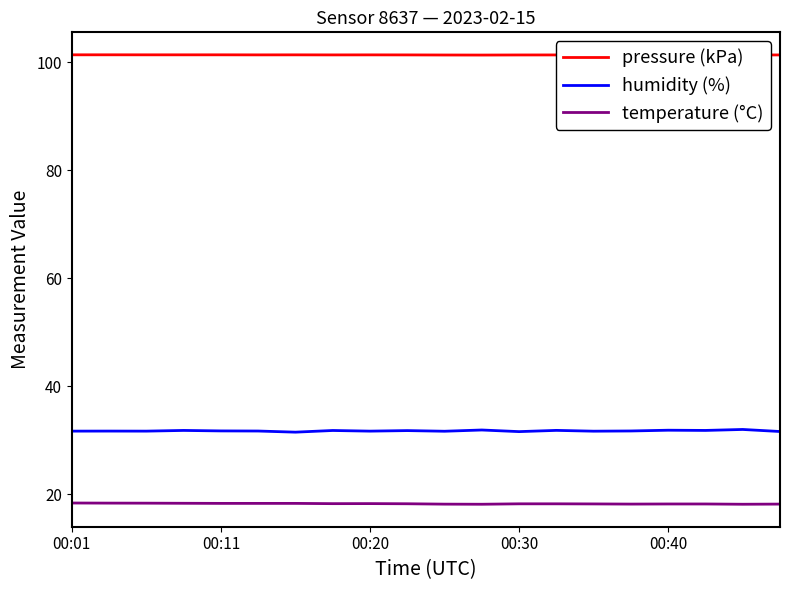

What is the maximum value for humidity (%)?

32.0